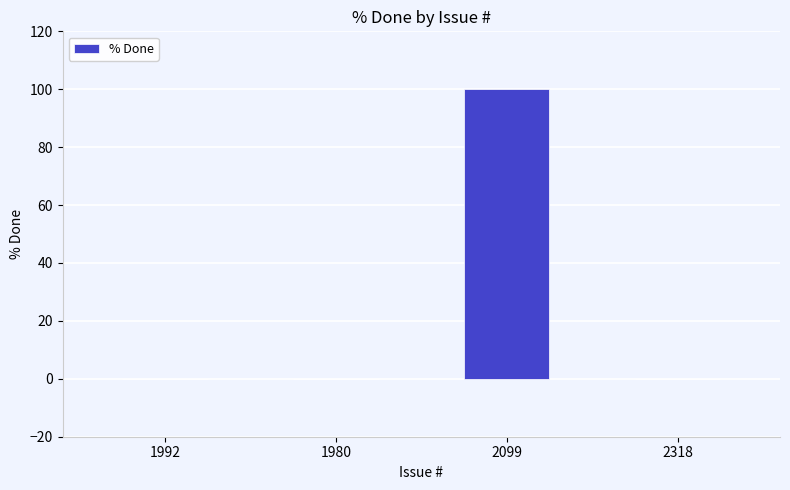

Are the bars horizontal?

No